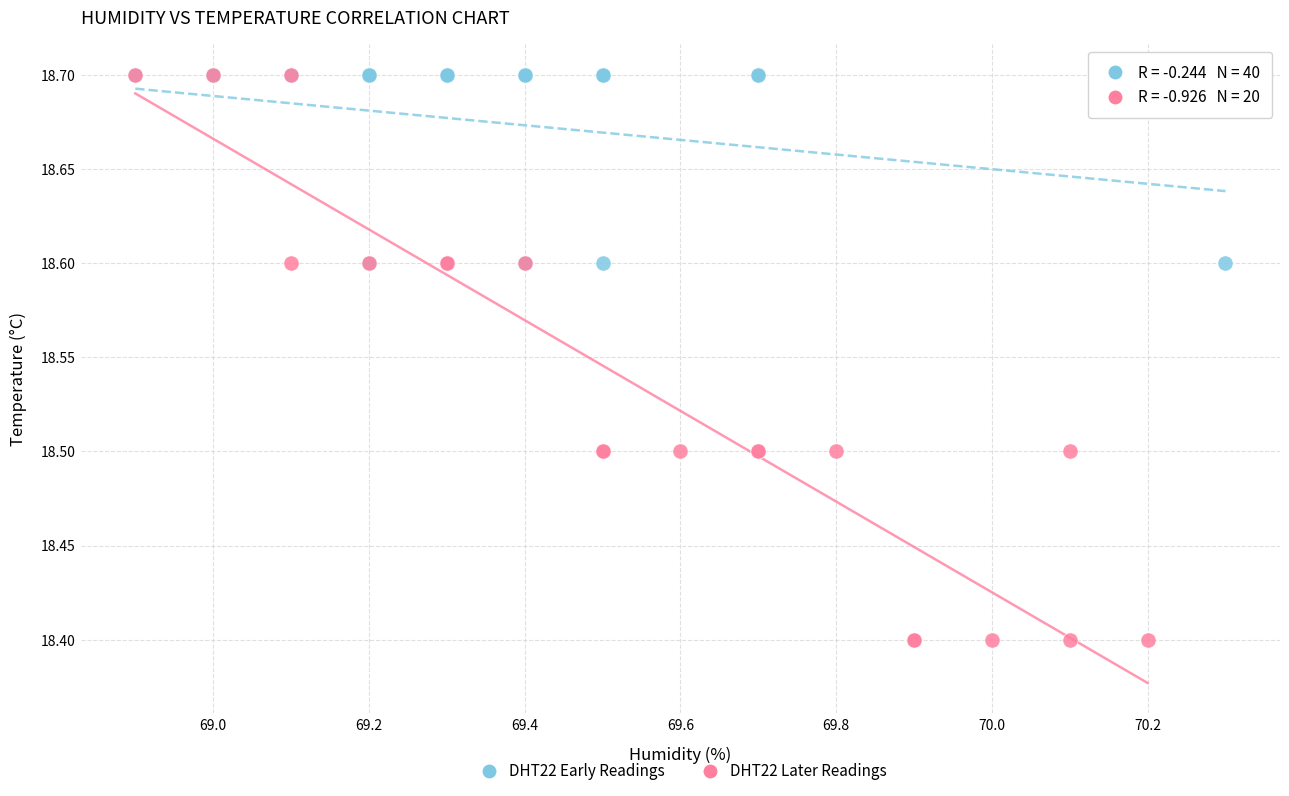

Which series reaches the minimum Y coordinate?

DHT22 Later Readings